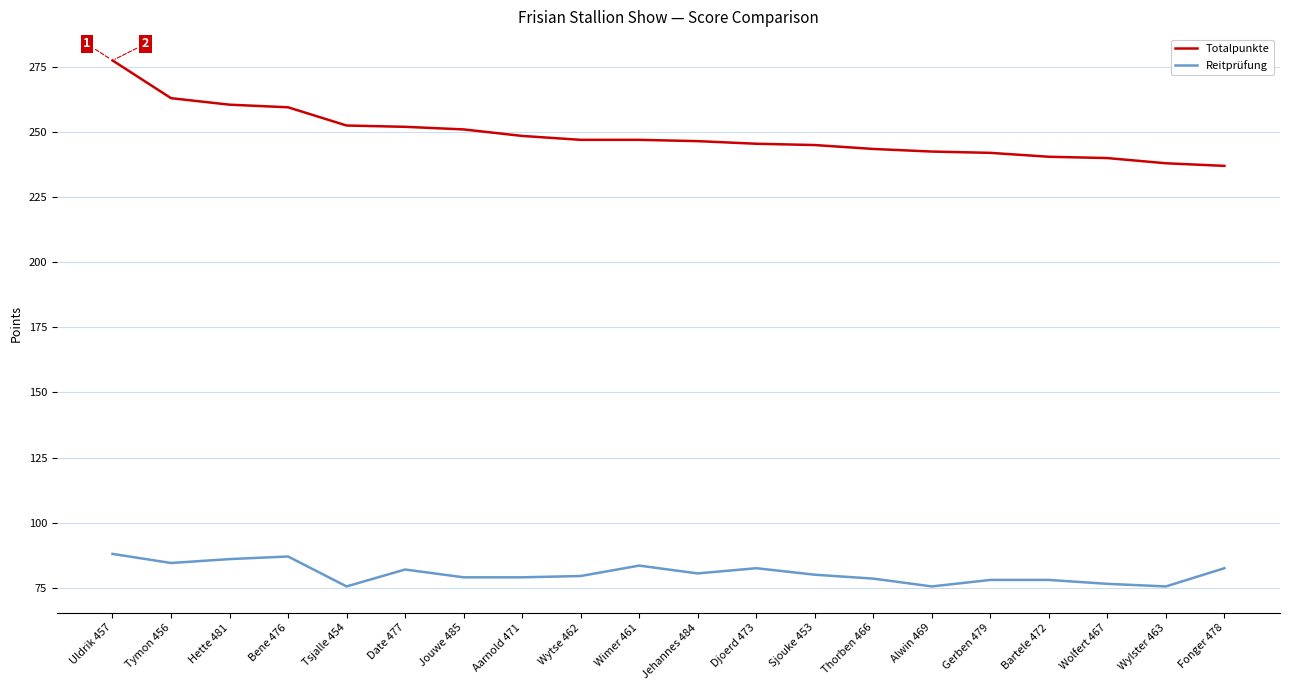

At which category does the chart reach its peak across all series?

Uldrik 457